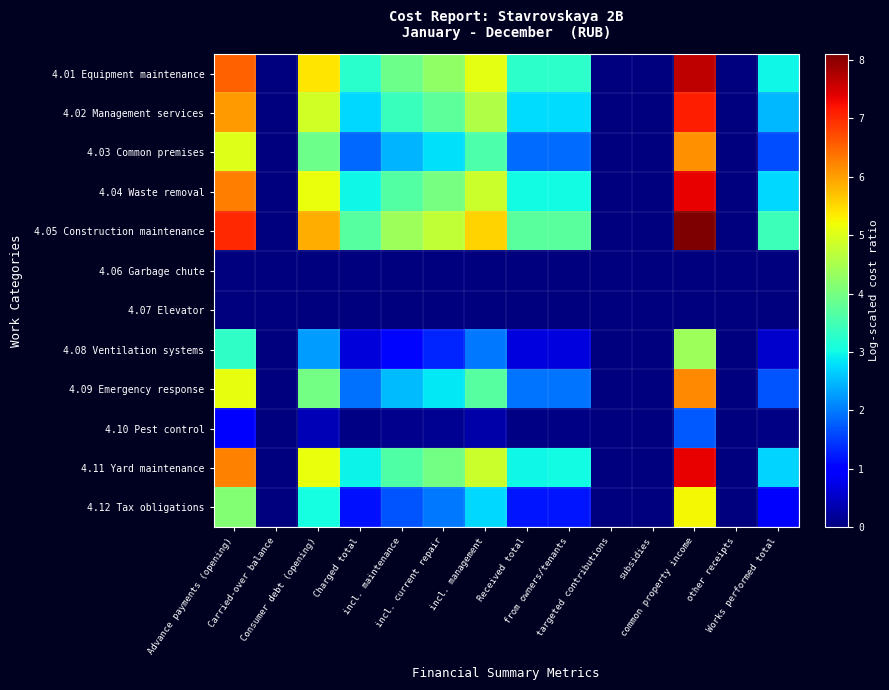

What is the maximum value shown in the chart?

8.1